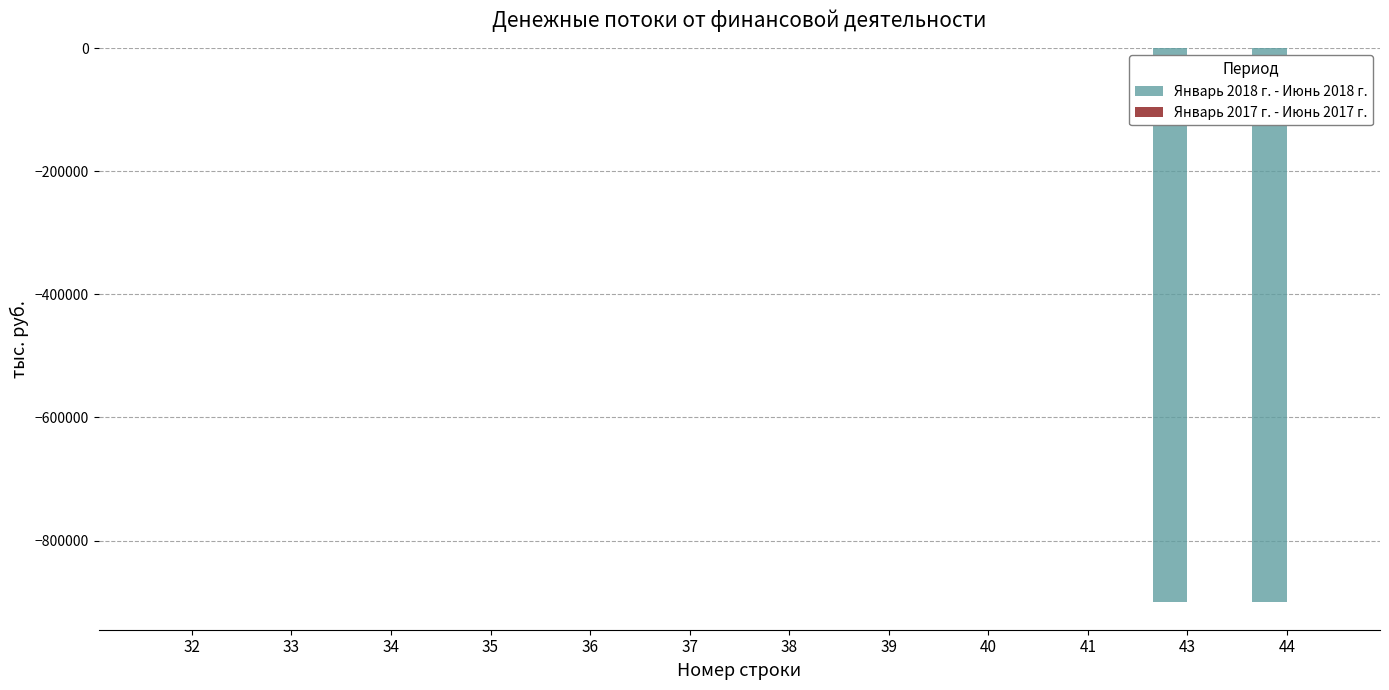

What is the change in value from 41 to 43?

-899875.7